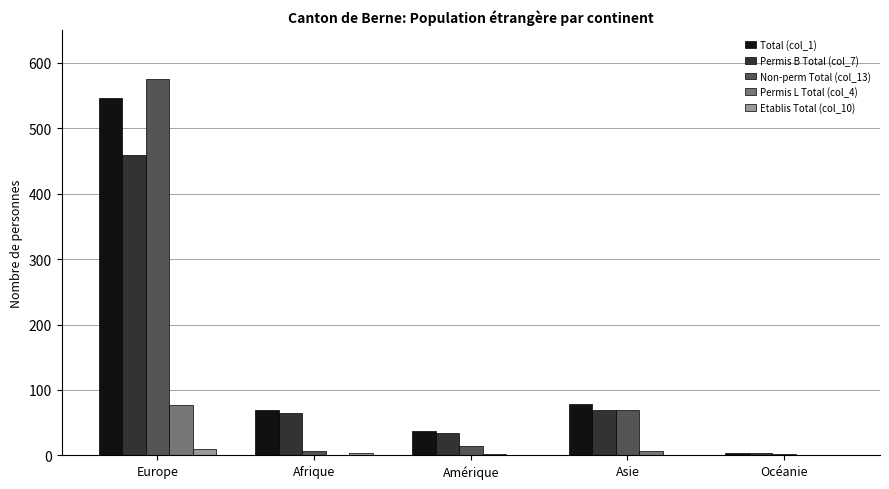

At which category is the sum across all series the highest?

Europe